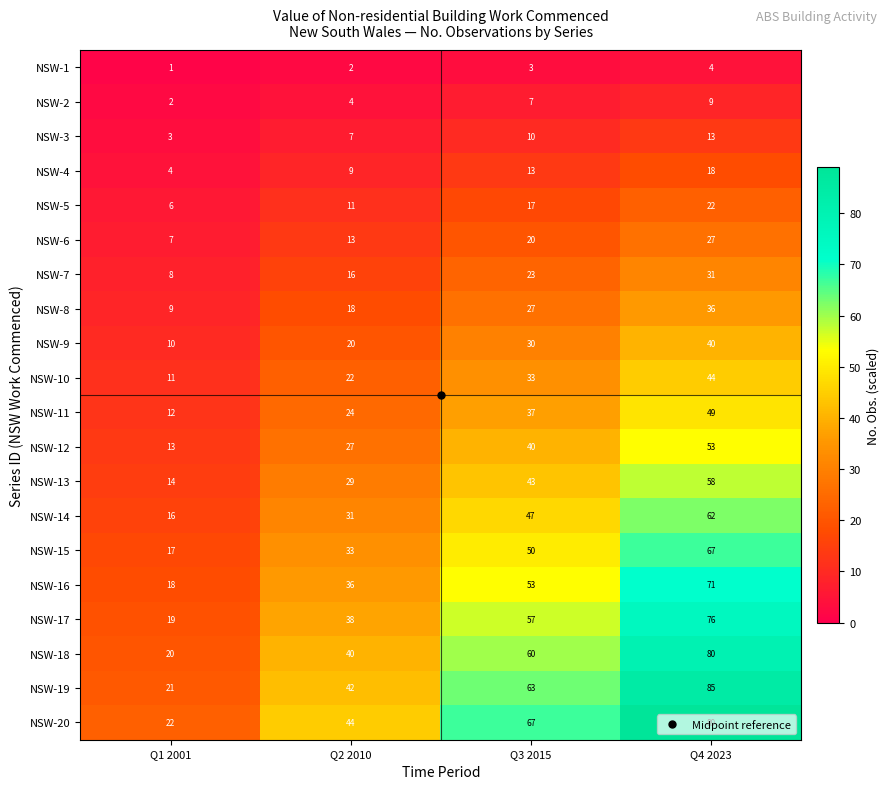

What is the difference between the NSW-8 values at Q1 2001 and Q4 2023?

27